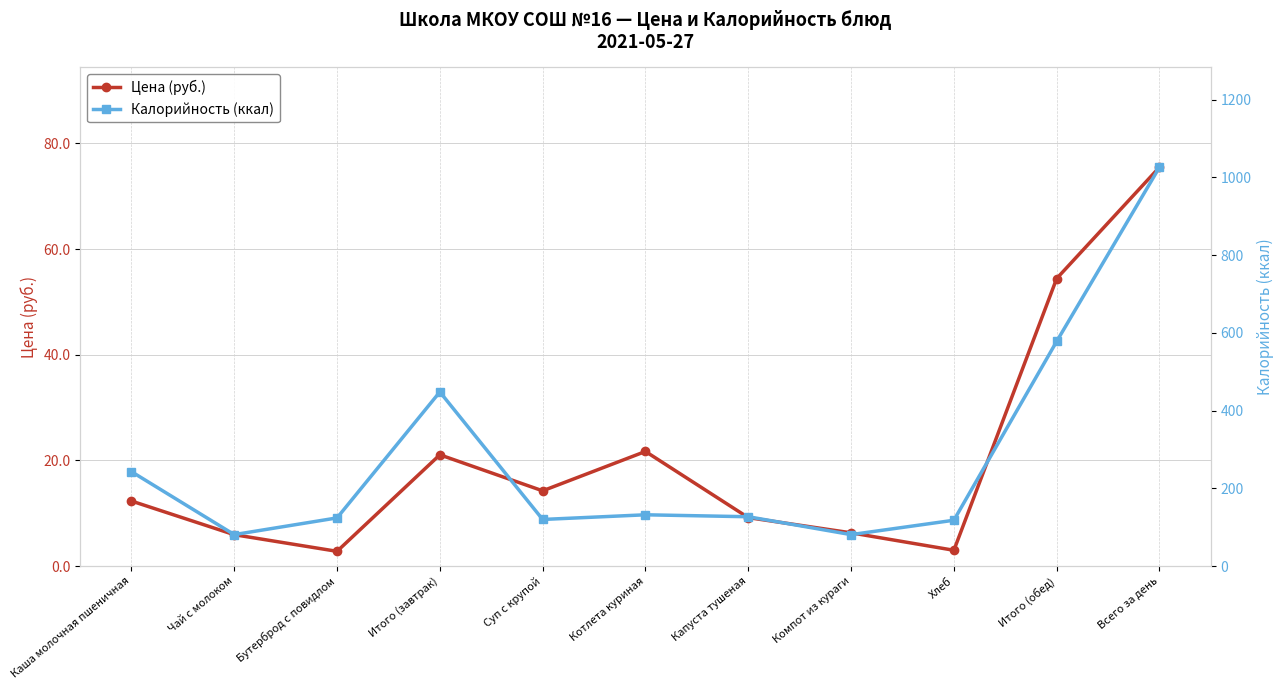

The value of Калорийность (ккал) at Чай с молоком is 55.2. True or false?

False